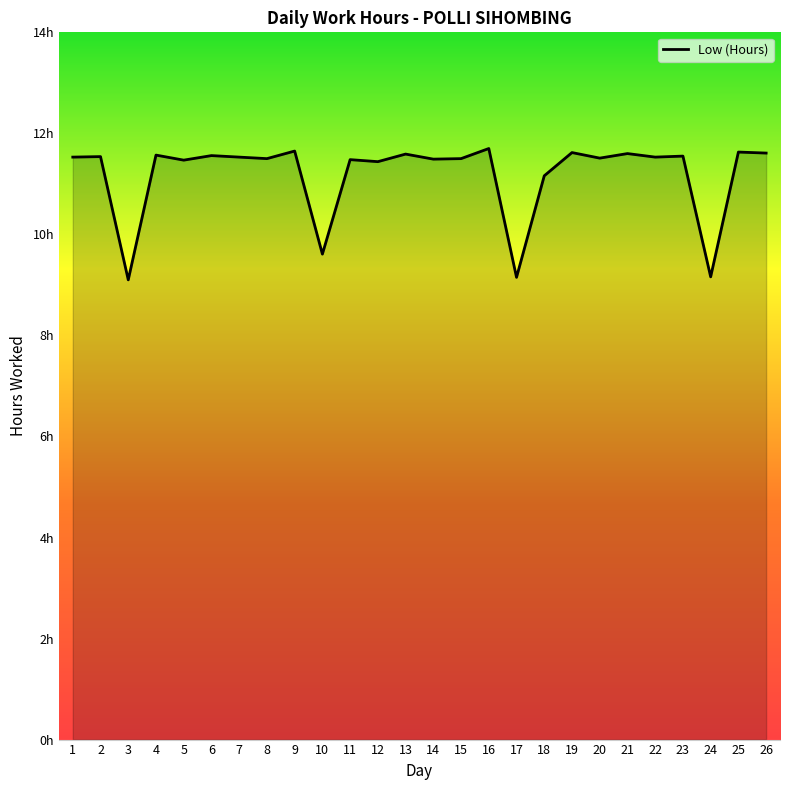

Reading left to right, extract all data points from this chart.

11.5	11.5	9.1	11.6	11.5	11.6	11.5	11.5	11.7	9.6	11.5	11.4	11.6	11.5	11.5	11.7	9.2	11.2	11.6	11.5	11.6	11.5	11.6	9.2	11.6	11.6